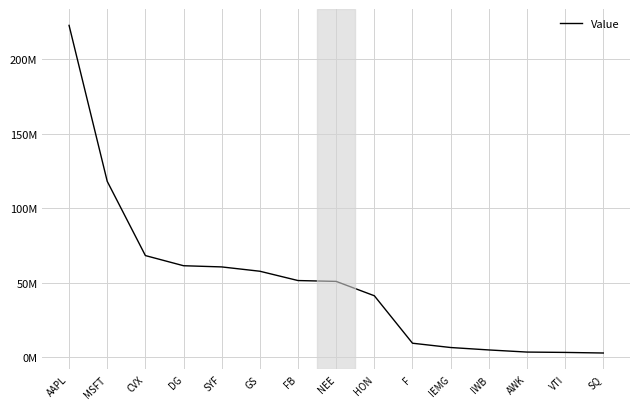

Does the chart have visible grid lines?

Yes